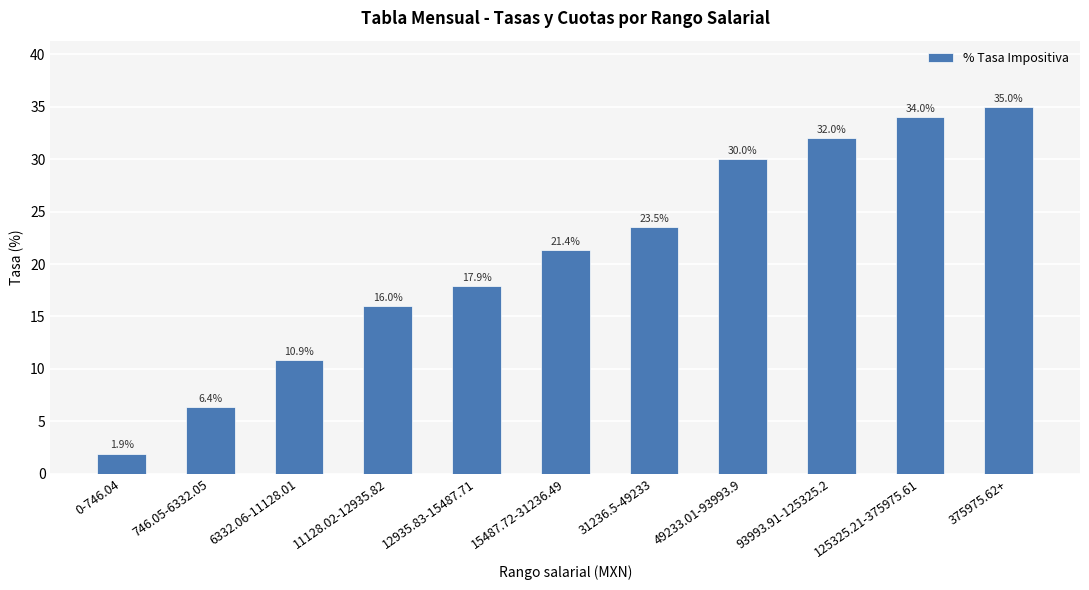

How many data points does each series have?

11